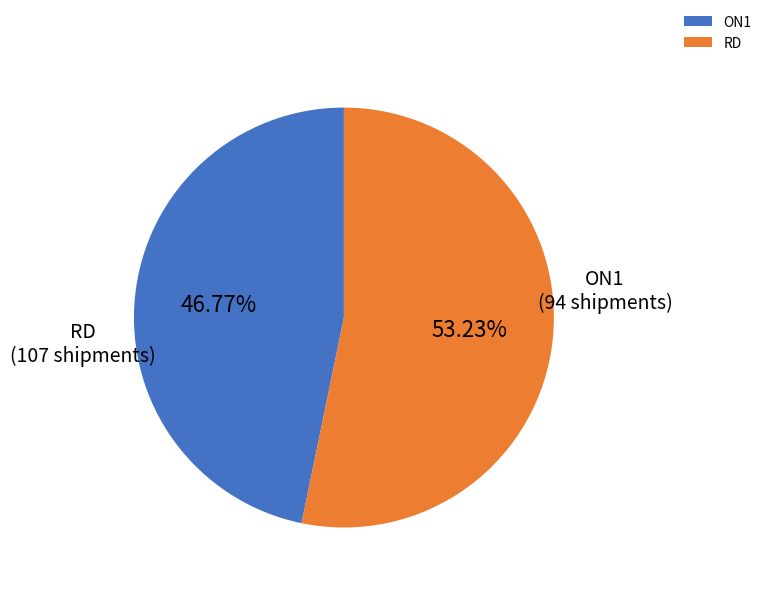

Which has a higher value, RD or ON1?

RD